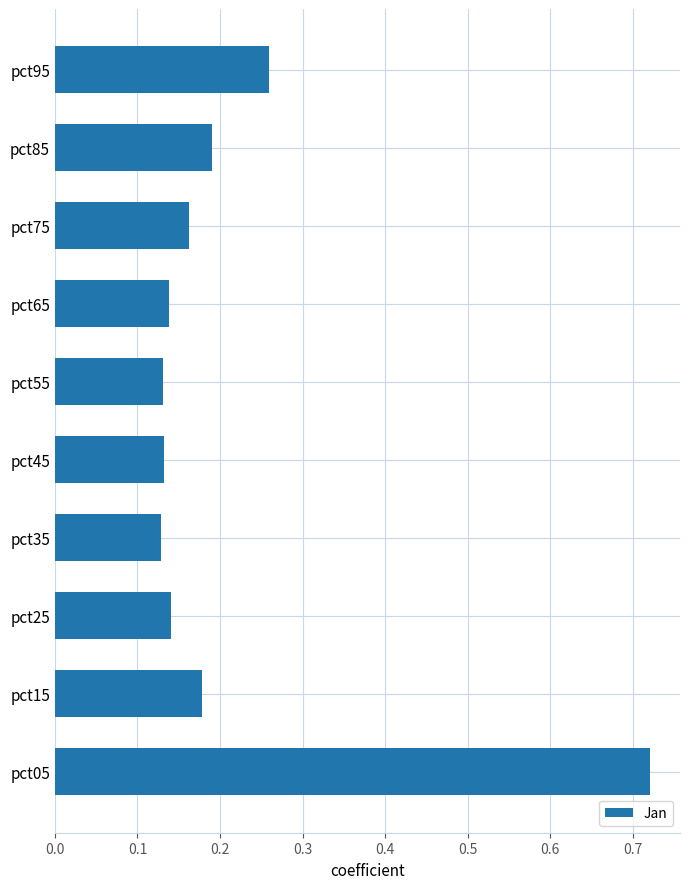

What is the sum of the values at pct05 and pct55?

0.9